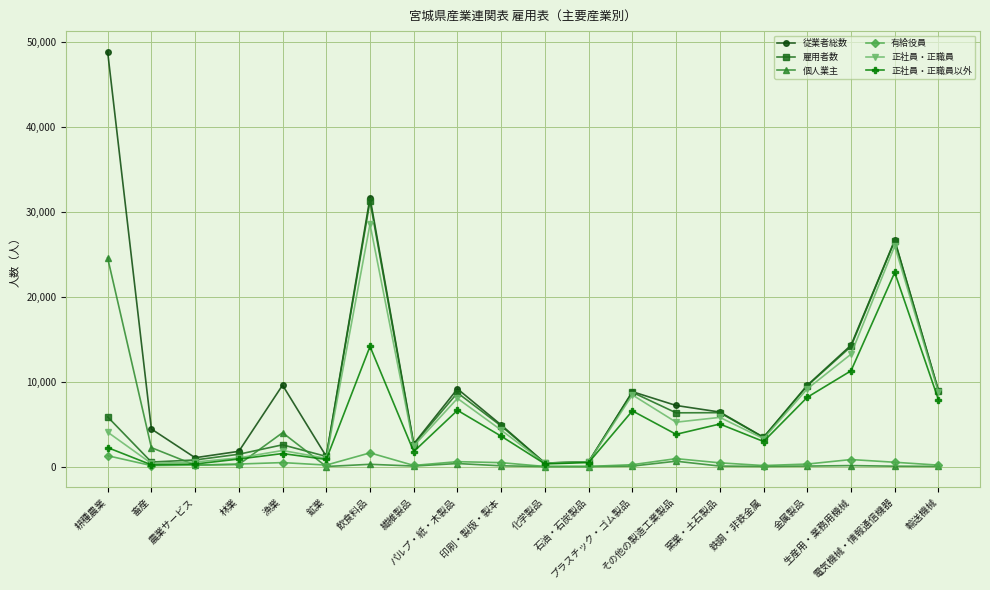

Which series has the largest total across all categories?

従業者総数